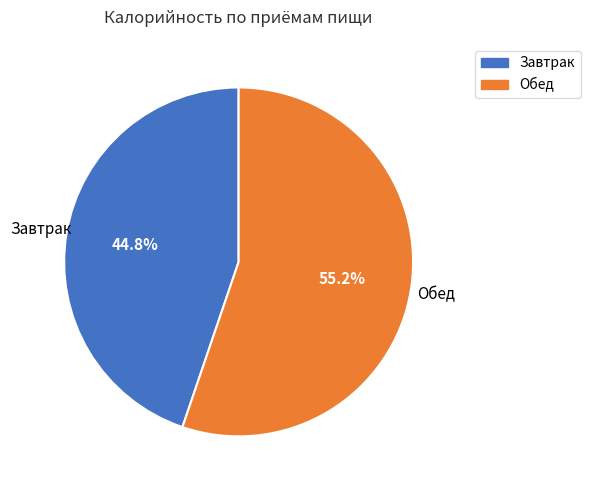

Is it true that Обед is 66% of the pie?

False